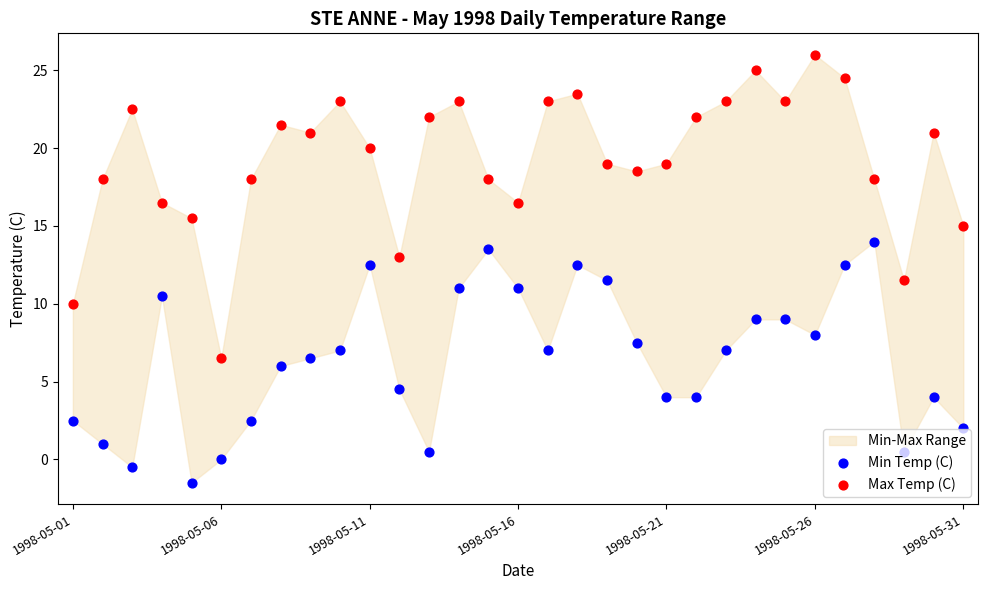

Which series has the largest total across all categories?

Max Temp (C)